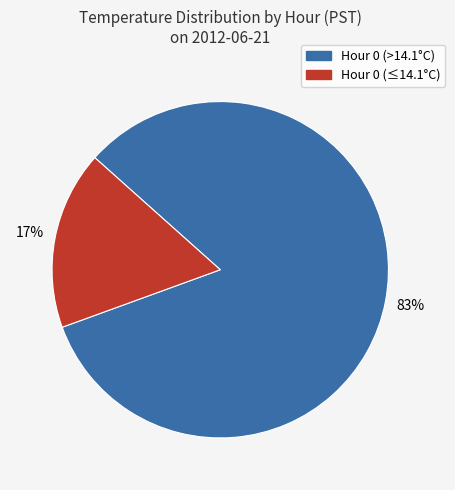

To the nearest percent, what is the difference between the largest and smallest slice percentages?

66%